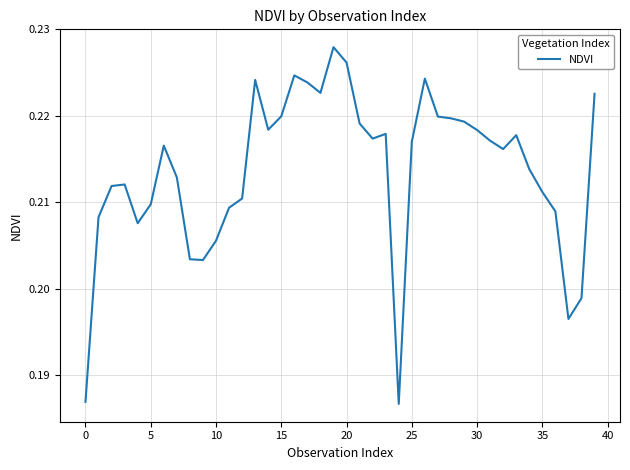

Reading left to right, extract all data points from this chart.

0.2	0.2	0.2	0.2	0.2	0.2	0.2	0.2	0.2	0.2	0.2	0.2	0.2	0.2	0.2	0.2	0.2	0.2	0.2	0.2	0.2	0.2	0.2	0.2	0.2	0.2	0.2	0.2	0.2	0.2	0.2	0.2	0.2	0.2	0.2	0.2	0.2	0.2	0.2	0.2